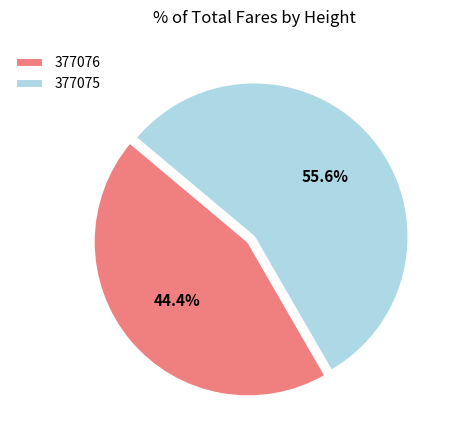

Which slice is the largest?

377075